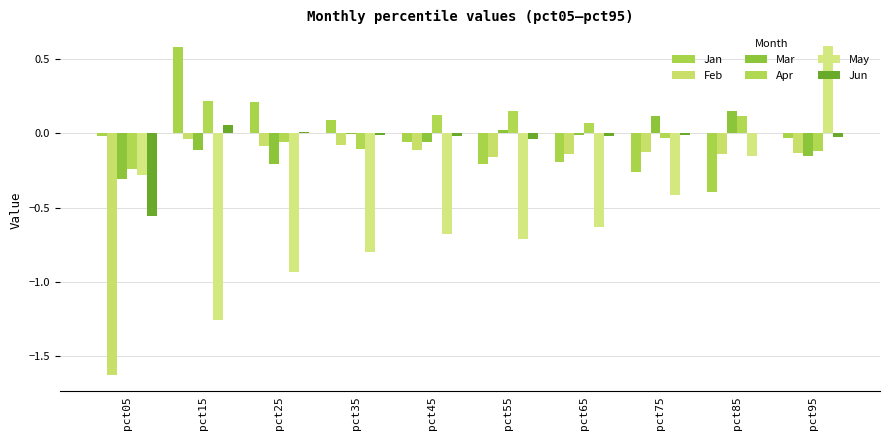

Reading right to left, transcribe all the data shown in this chart.

Jan: -0.0	-0.4	-0.3	-0.2	-0.2	-0.1	0.1	0.2	0.6	-0.0
Feb: -0.1	-0.1	-0.1	-0.1	-0.2	-0.1	-0.1	-0.1	-0.0	-1.6
Mar: -0.2	0.1	0.1	-0.0	0.0	-0.1	-0.0	-0.2	-0.1	-0.3
Apr: -0.1	0.1	-0.0	0.1	0.1	0.1	-0.1	-0.1	0.2	-0.2
May: 0.6	-0.2	-0.4	-0.6	-0.7	-0.7	-0.8	-0.9	-1.3	-0.3
Jun: -0.0	0.0	-0.0	-0.0	-0.0	-0.0	-0.0	0.0	0.1	-0.6